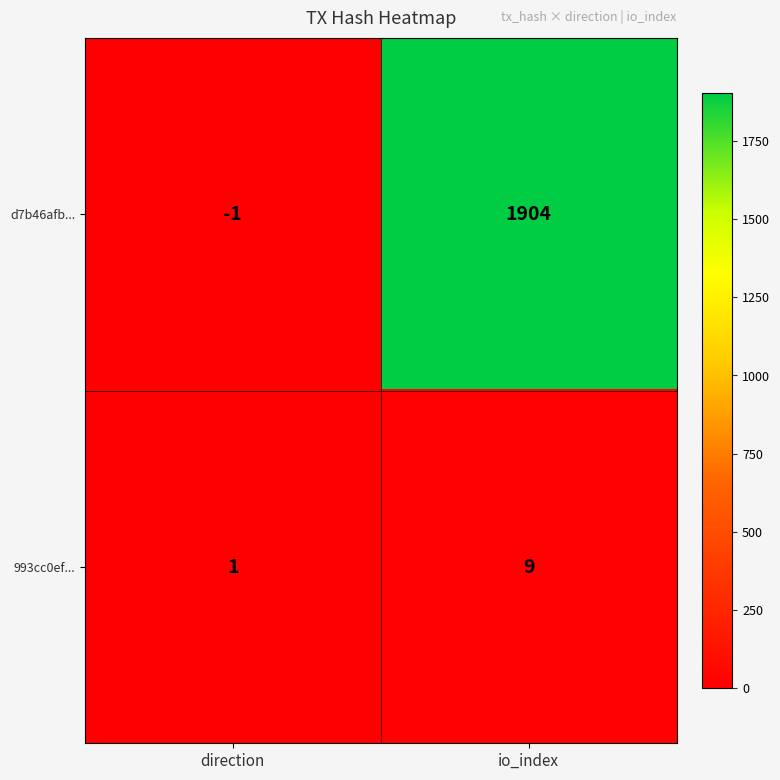

Read the d7b46afb... value at io_index, to the nearest 50.

1900